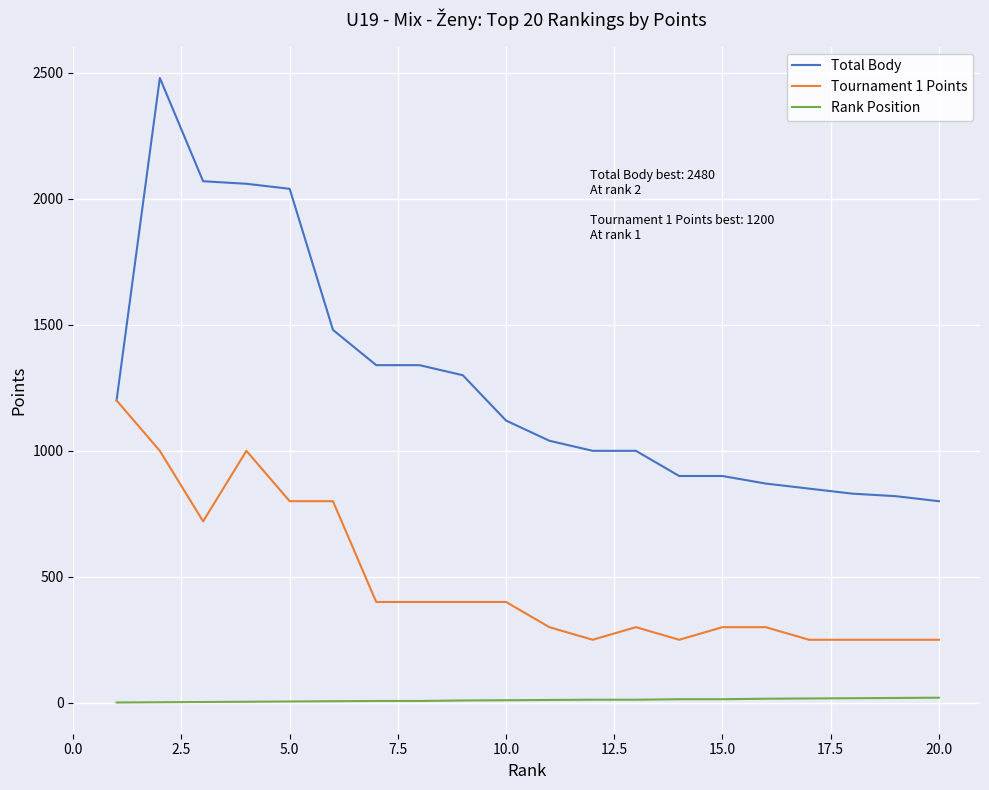

Does the chart display data point markers on the line(s)?

No